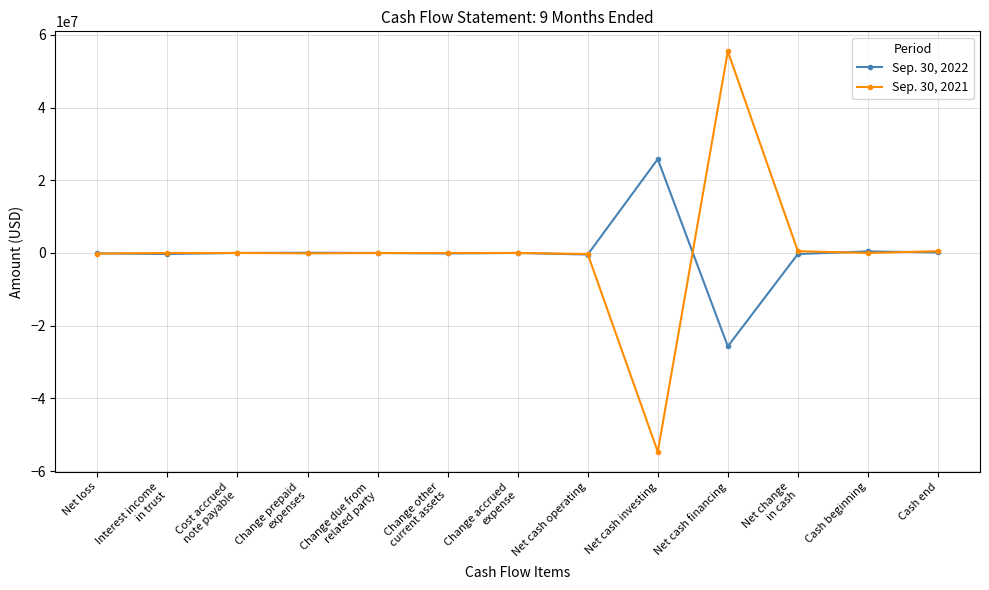

What is the spread (max minus min) of values at Net cash investing?

80484459